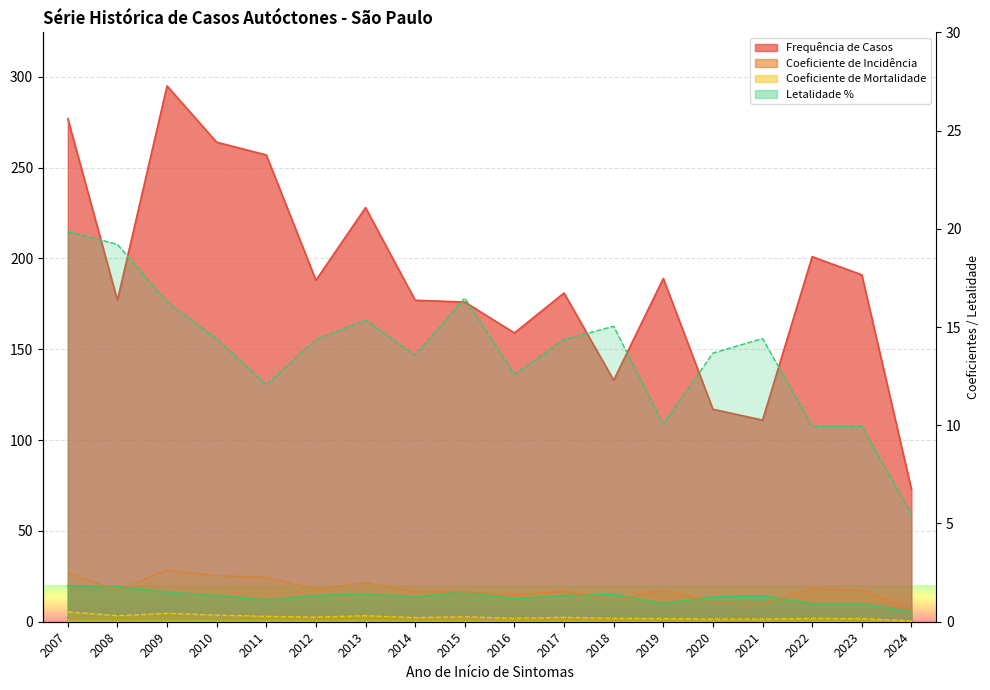

What is the total value across all series at 2021?

126.5